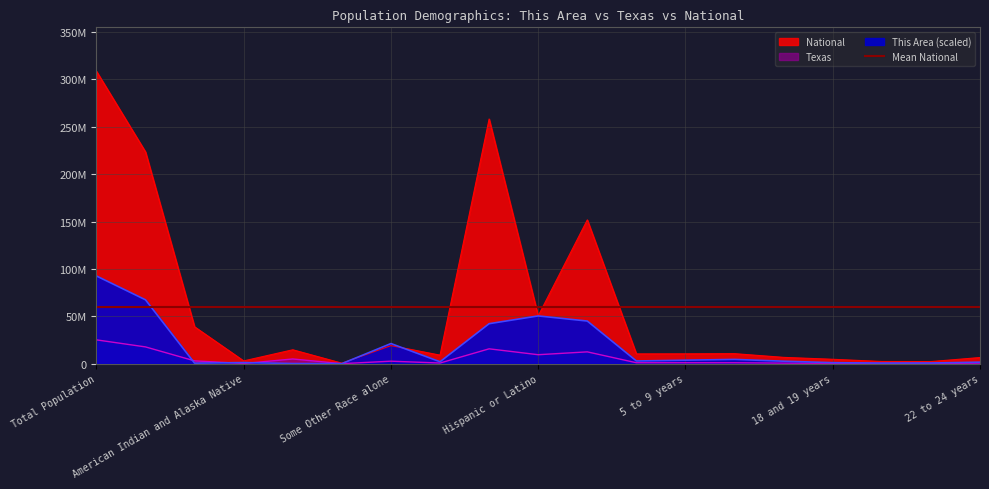

What is the difference between the highest and lowest values at Some Other Race alone?

18616851.9